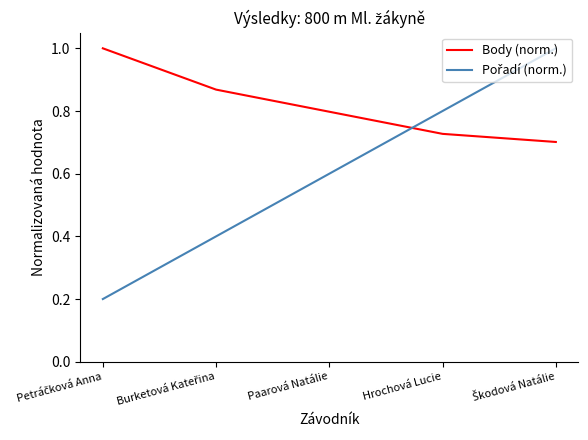

True or false: Body (norm.) has a value of 0.7 at Hrochová Lucie.

True